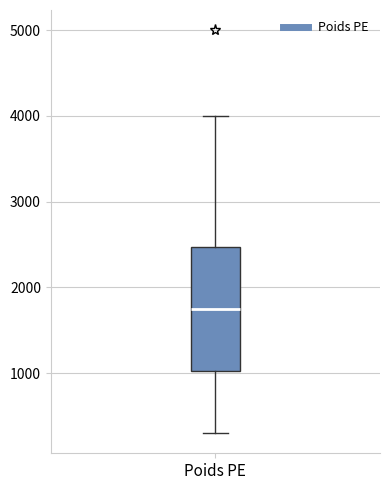

Where does the median line of the box for Poids PE sit on the y-axis? The values are not printed on the chart, so give them approximately, as read against the axis.

1800